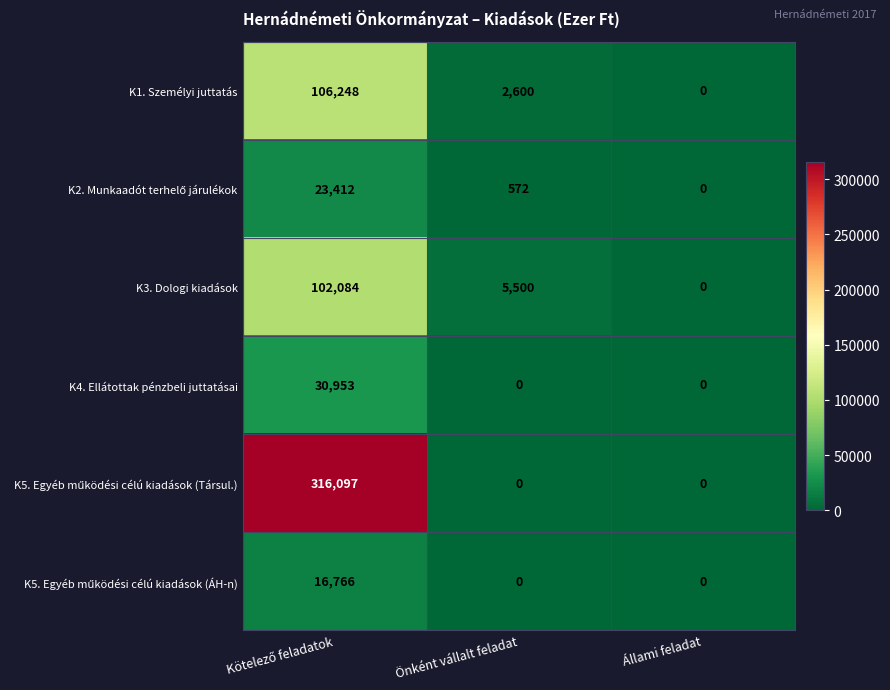

True or false: K4. Ellátottak pénzbeli juttatásai has a value of 0 at Állami feladat.

True